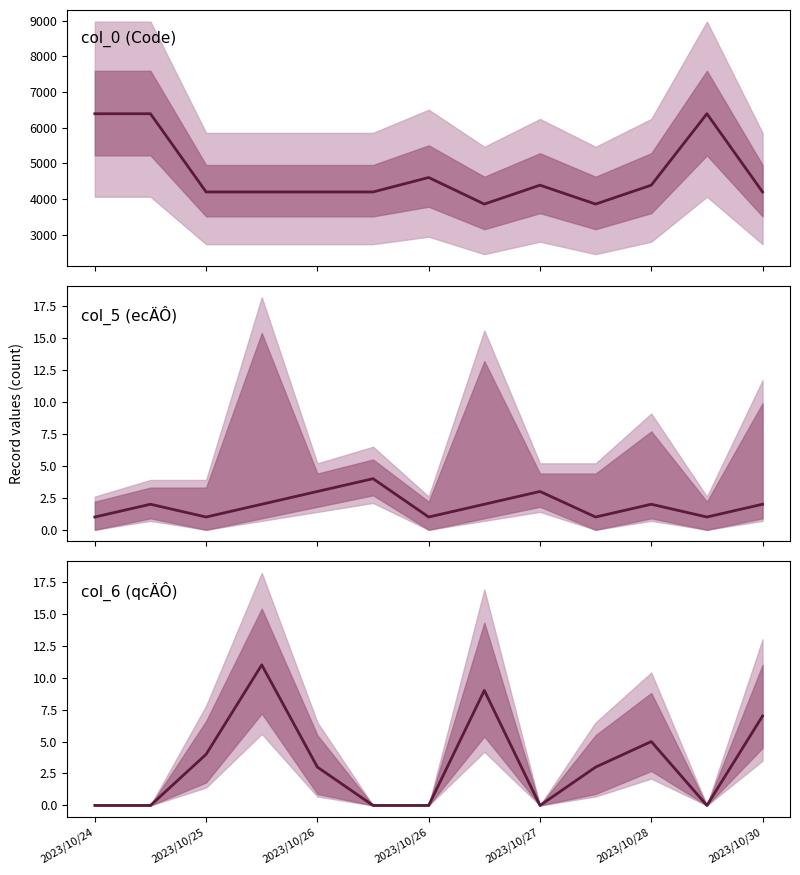

Is it true that col_0_TR equals 1177 at 2023/10/30?

False